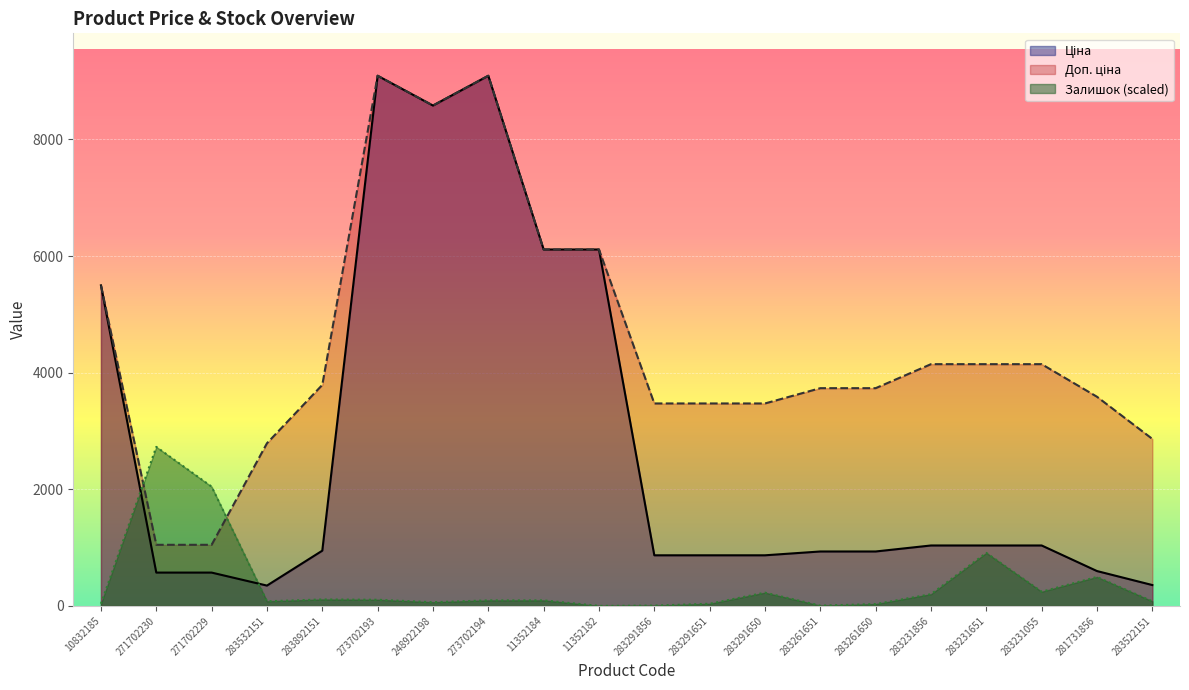

Reading left to right, what are all the values shown in this chart?

Ціна: 5497.3	571.6	571.6	348.6	947.6	9092.0	8581.1	9092.0	6112.5	6112.5	868.0	868.0	868.0	933.5	933.5	1036.5	1036.5	1036.5	597.8	358.0
Доп. ціна: 5497.3	1048.0	1048.0	2789.2	3790.3	9092.0	8581.1	9092.0	6112.5	6112.5	3472.1	3472.1	3472.1	3734.2	3734.2	4145.9	4145.9	4145.9	3586.7	2863.8
Залишок: 37.0	2727.6	2045.7	79.3	111.0	105.7	63.4	95.1	95.1	0.0	5.3	37.0	227.3	5.3	31.7	200.9	909.2	243.2	496.9	79.3